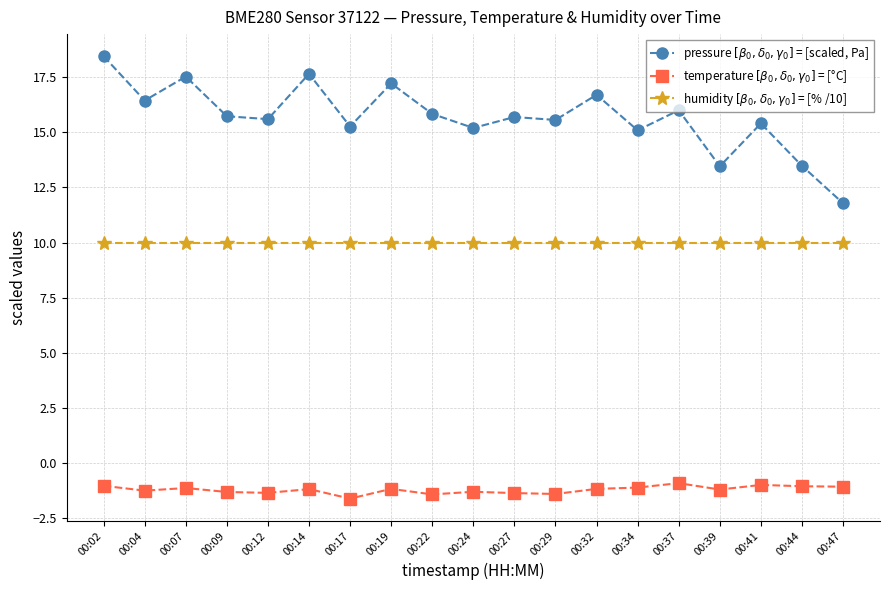

What is the spread (max minus min) of values at 00:47?

12.8